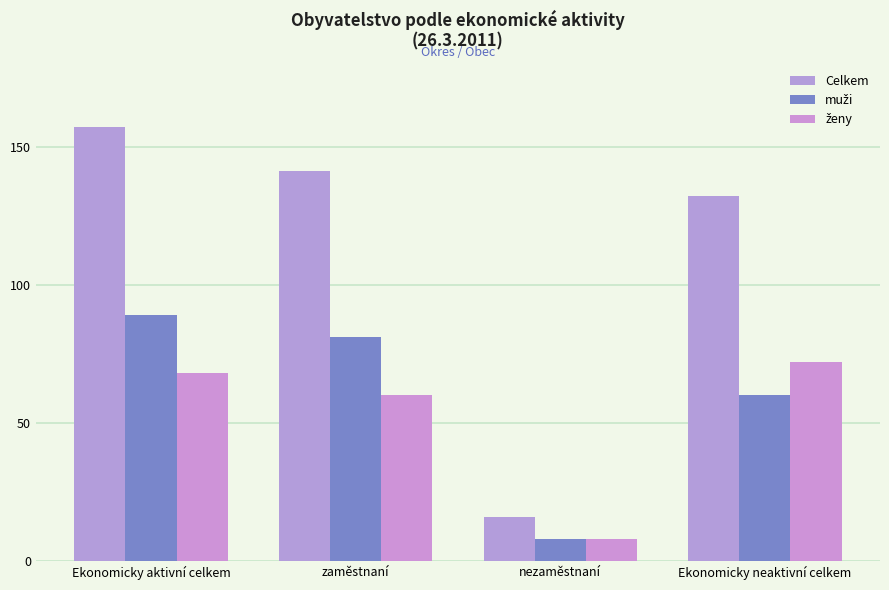

What is the total value across all series at Ekonomicky aktivní celkem?

314